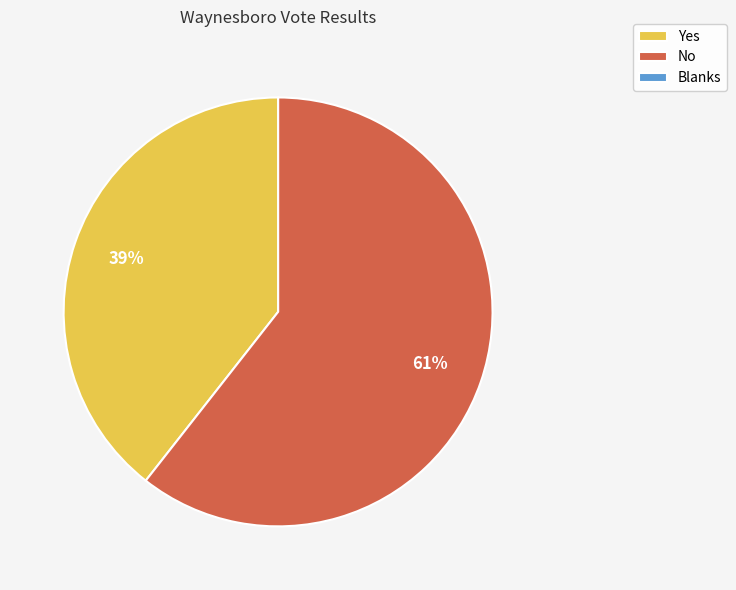

To the nearest percent, what is the difference between the largest and smallest slice percentages?

61%